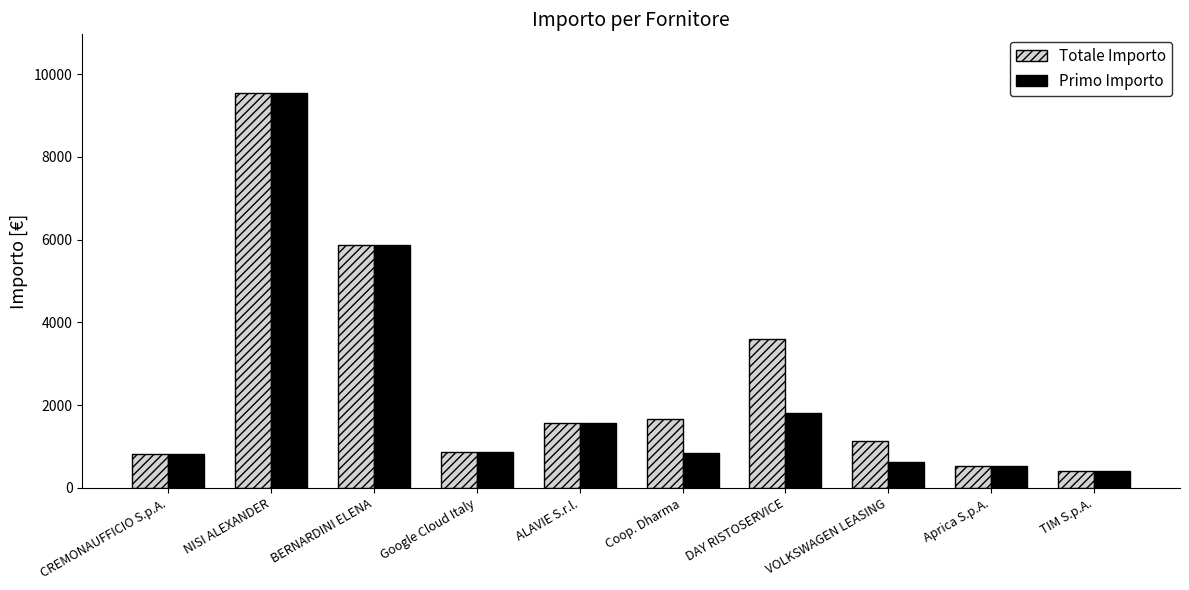

Which category has the lowest value in the Primo Importo series?

TIM S.p.A.